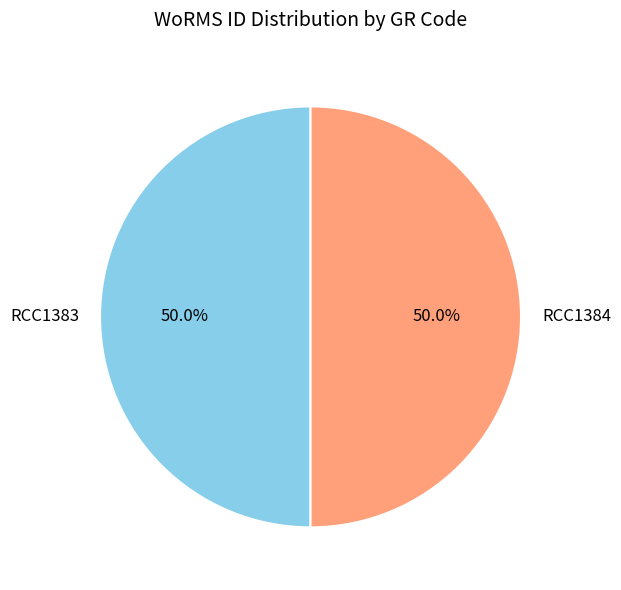

Combined, what portion of the pie is RCC1383 and RCC1384?

100.0%